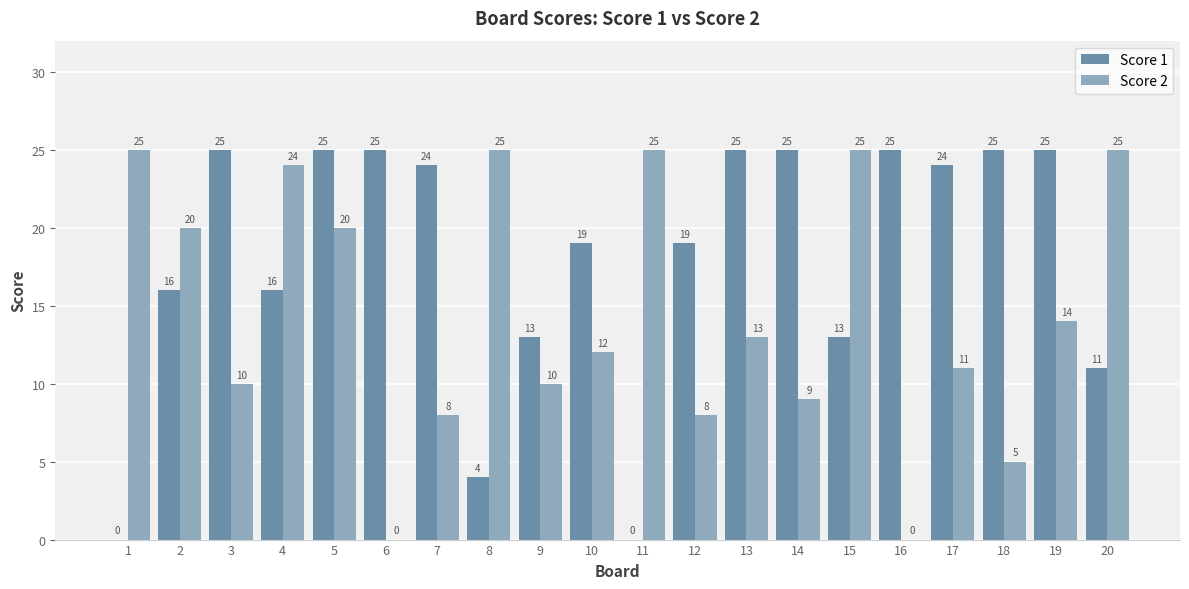

How many groups of bars are there?

20